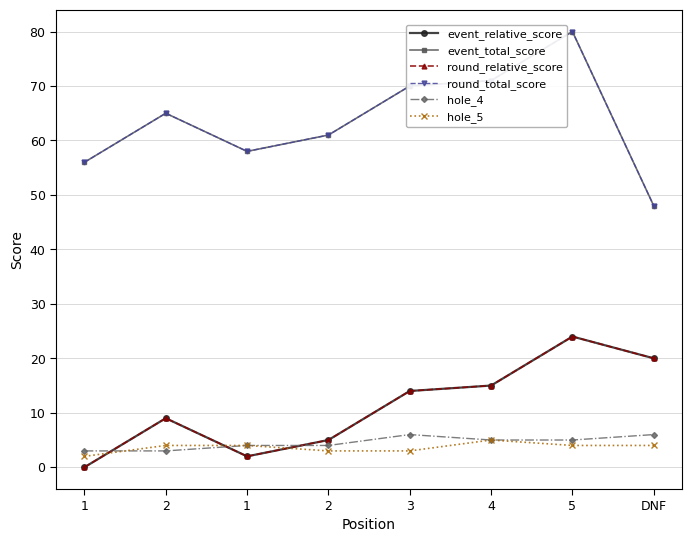

What is the sum of all hole_4 values?

36